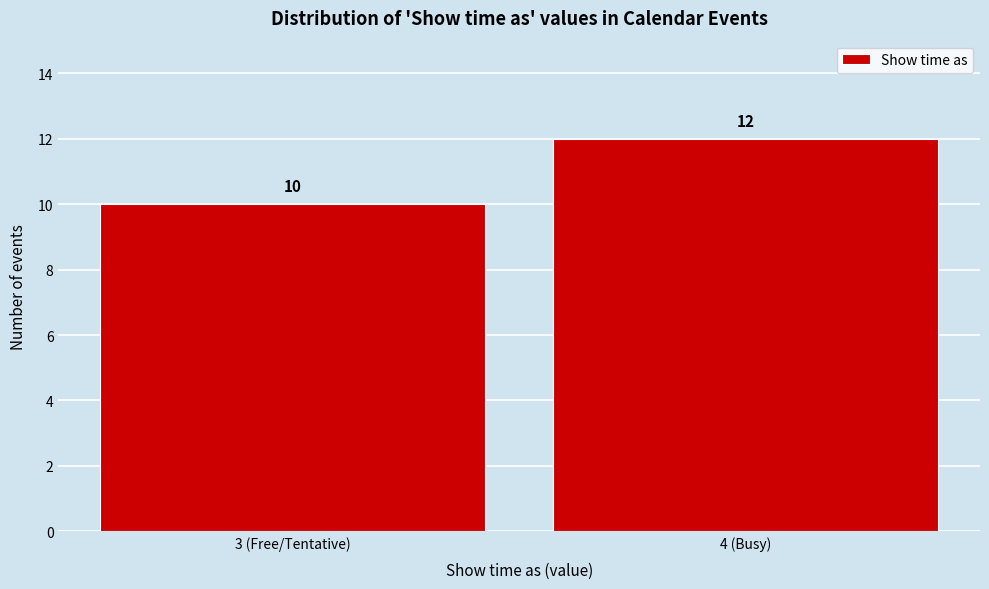

Reading right to left, extract all data points from this chart.

4 (Busy)=12	3 (Free/Tentative)=10